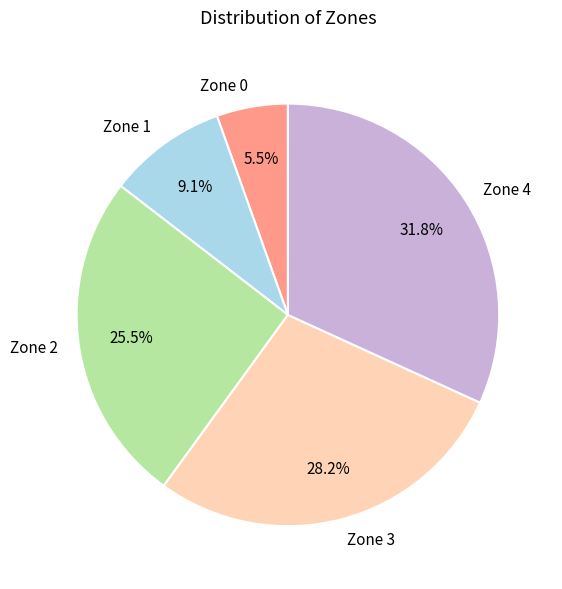

Count the number of slices in the pie.

5